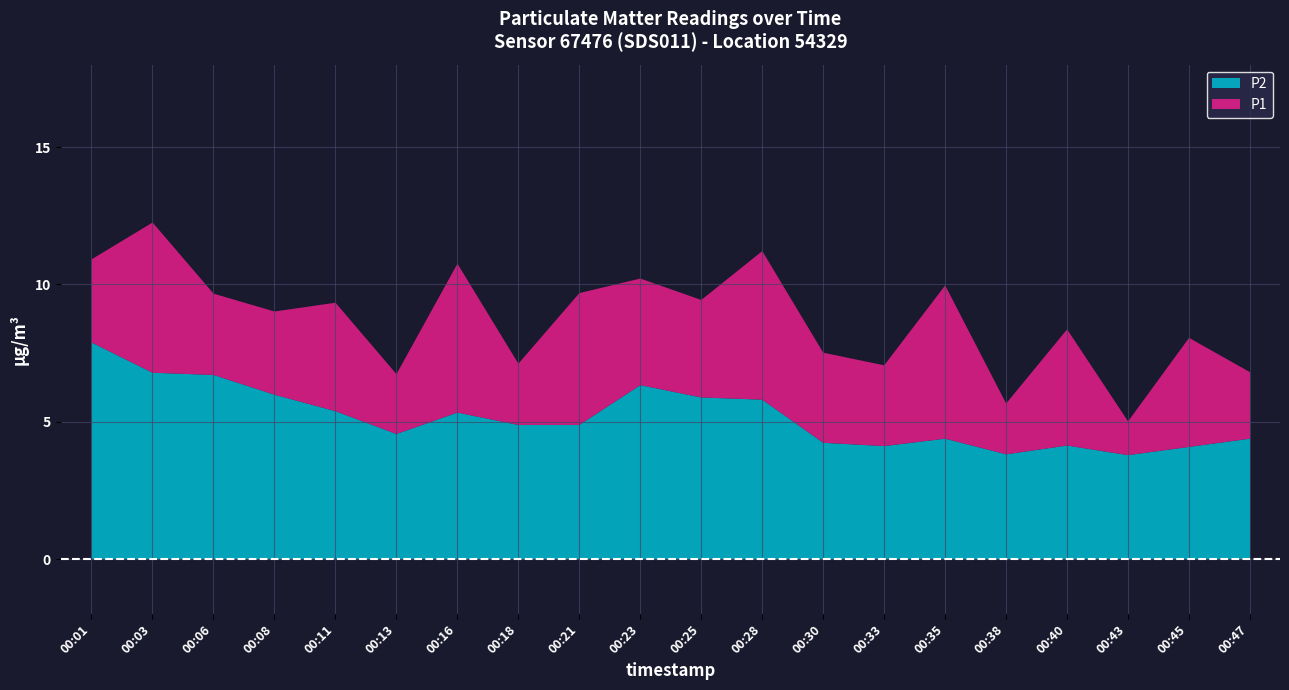

True or false: P2 and P1 cross at least once.

False